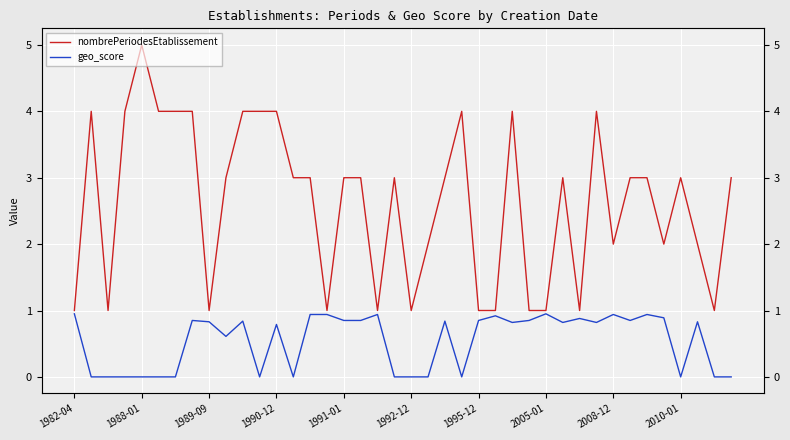

At which category does nombrePeriodesEtablissement reach its first local peak?

1988-01